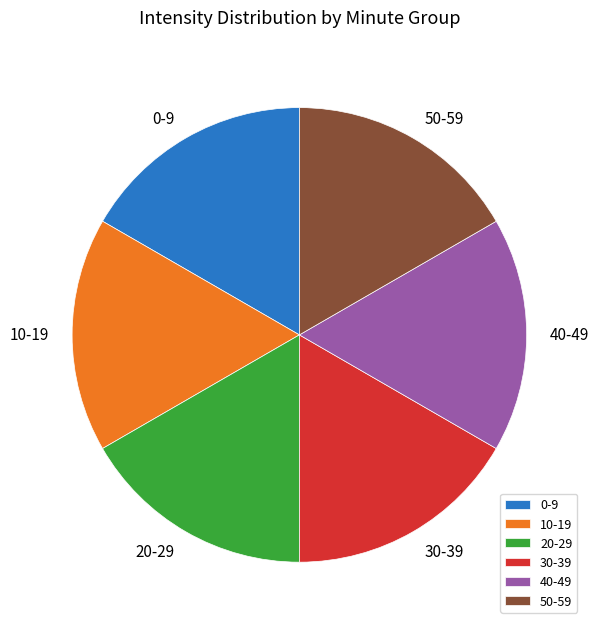

The 30-39 slice represents 11% of the pie. True or false?

False